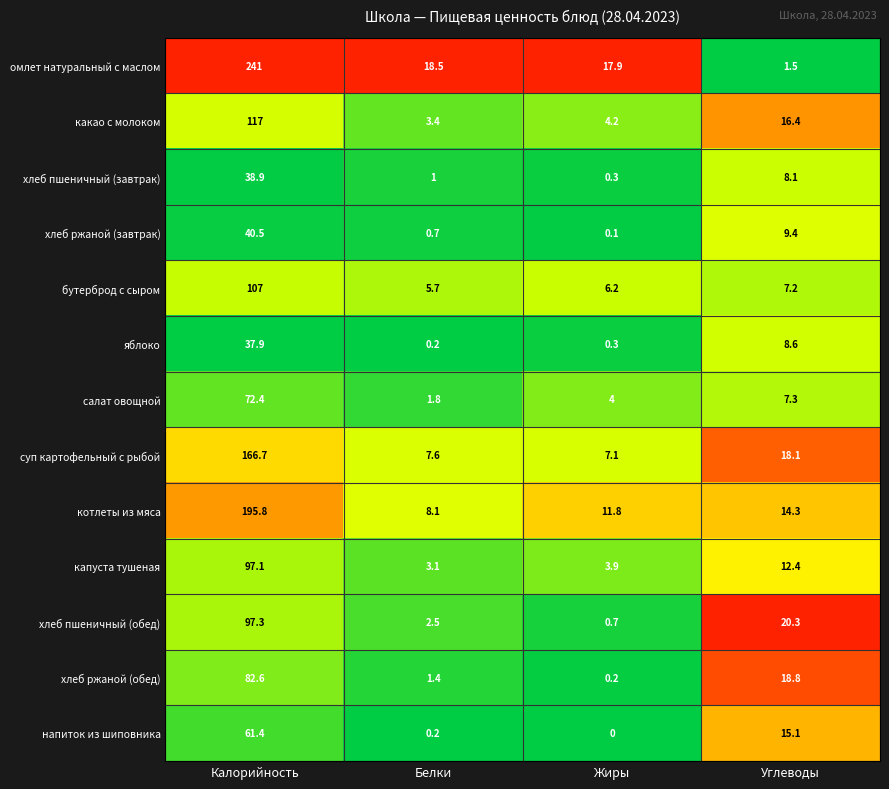

What is the maximum value shown in the chart?

241.0